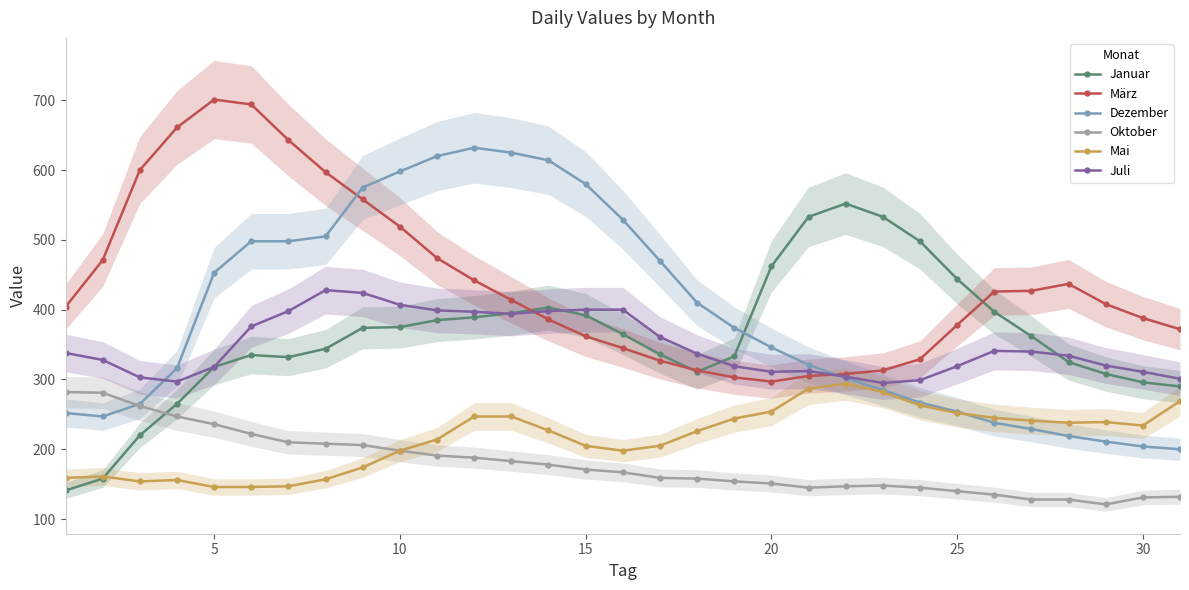

How many times do Dezember and März cross each other?

2